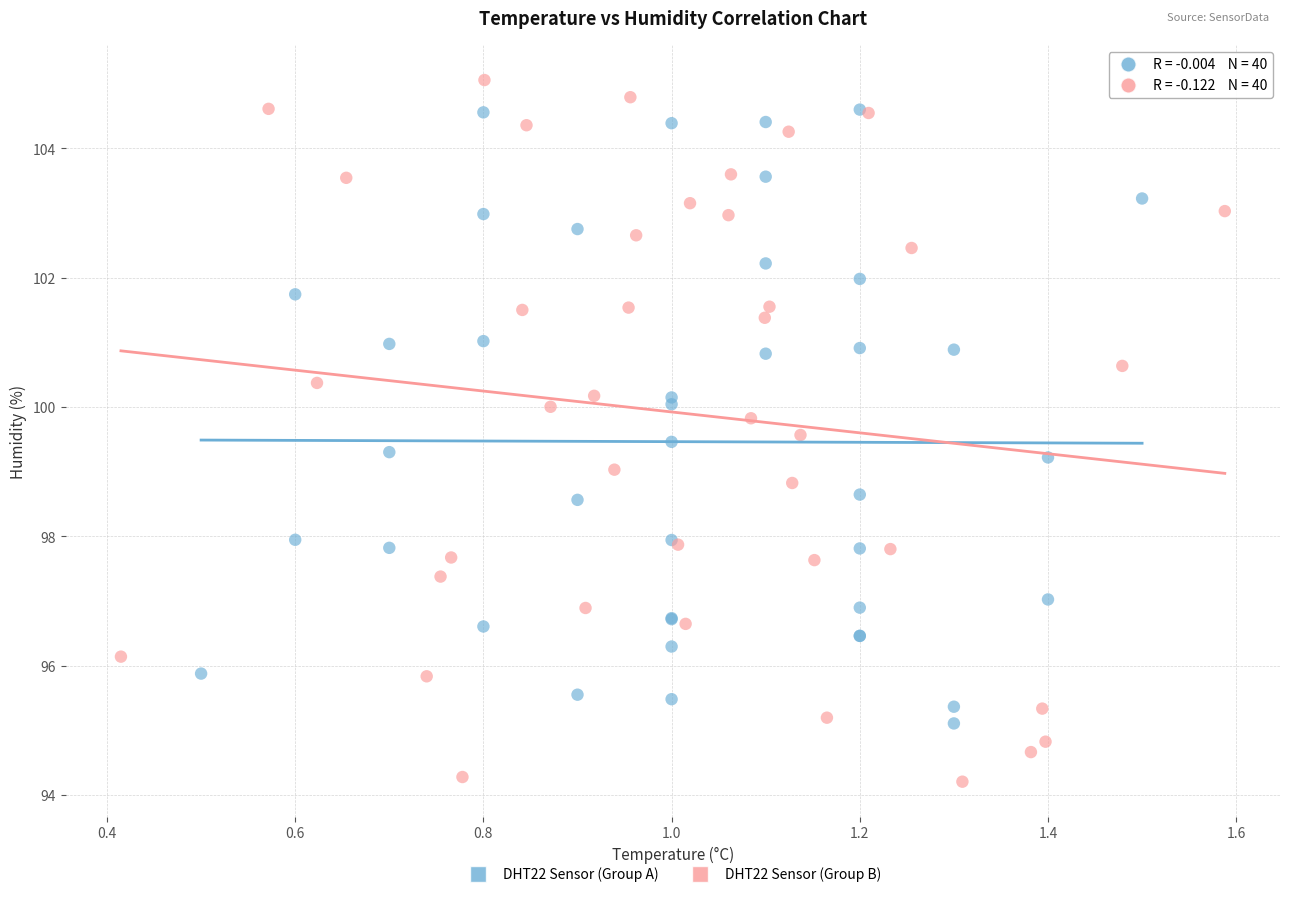

What are all the series names shown in the legend?

DHT22 Sensor (Group A), DHT22 Sensor (Group B)